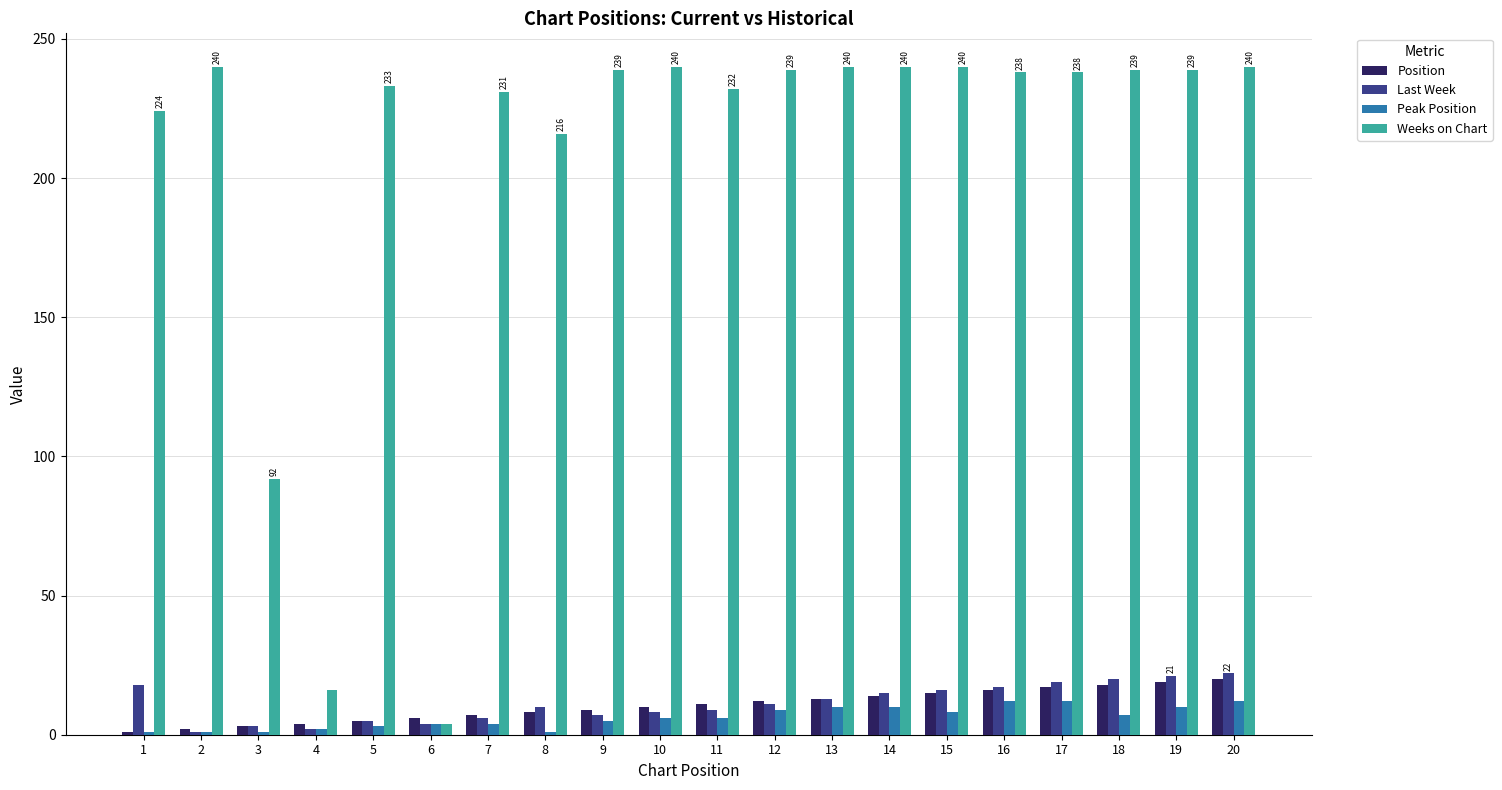

What is the greatest value displayed?

240